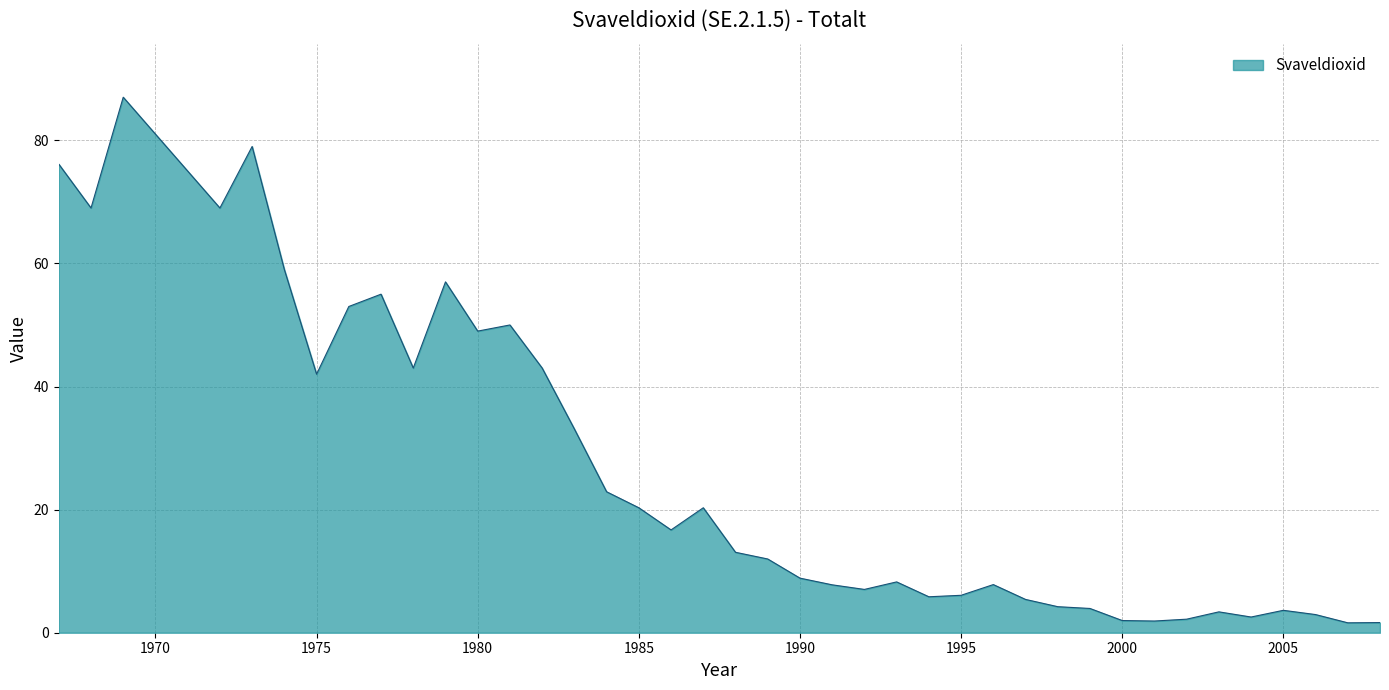

How many lines are shown in the chart?

1